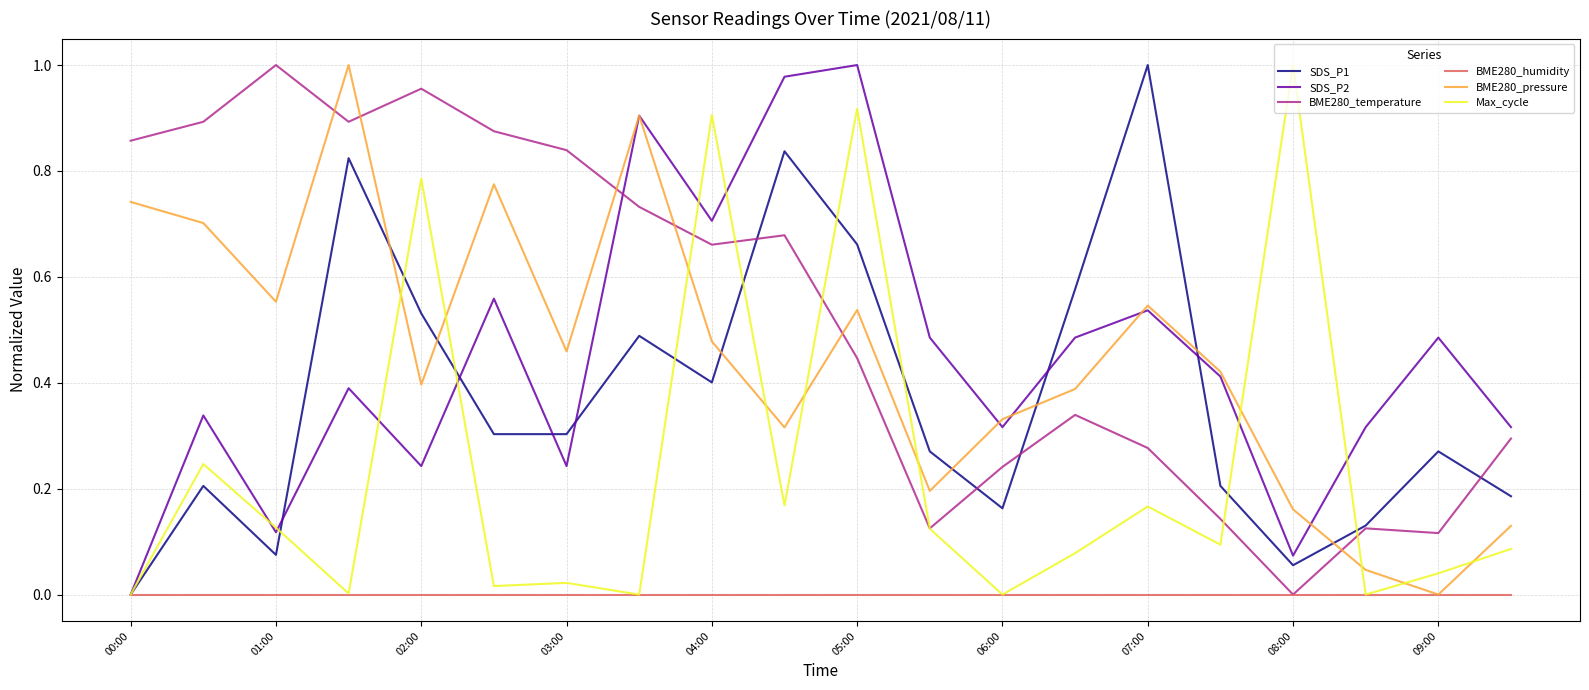

True or false: SDS_P2 has more than 1 interior local peaks.

True